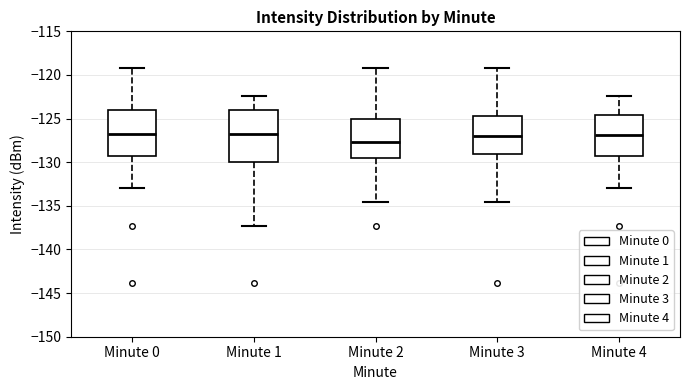

Which box's median line is the lowest?

Minute 2